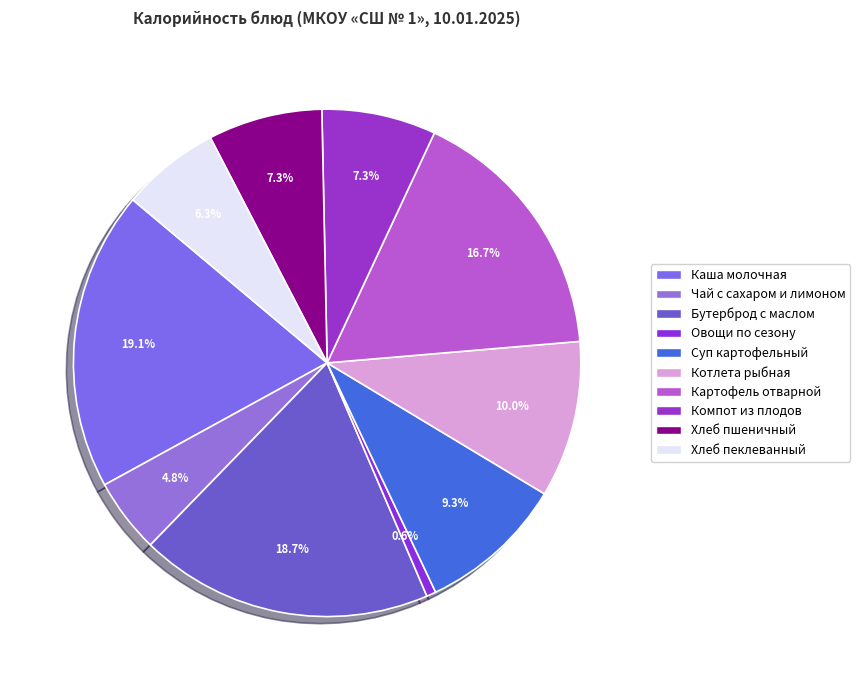

Is there any slice that represents more than half of the pie?

No